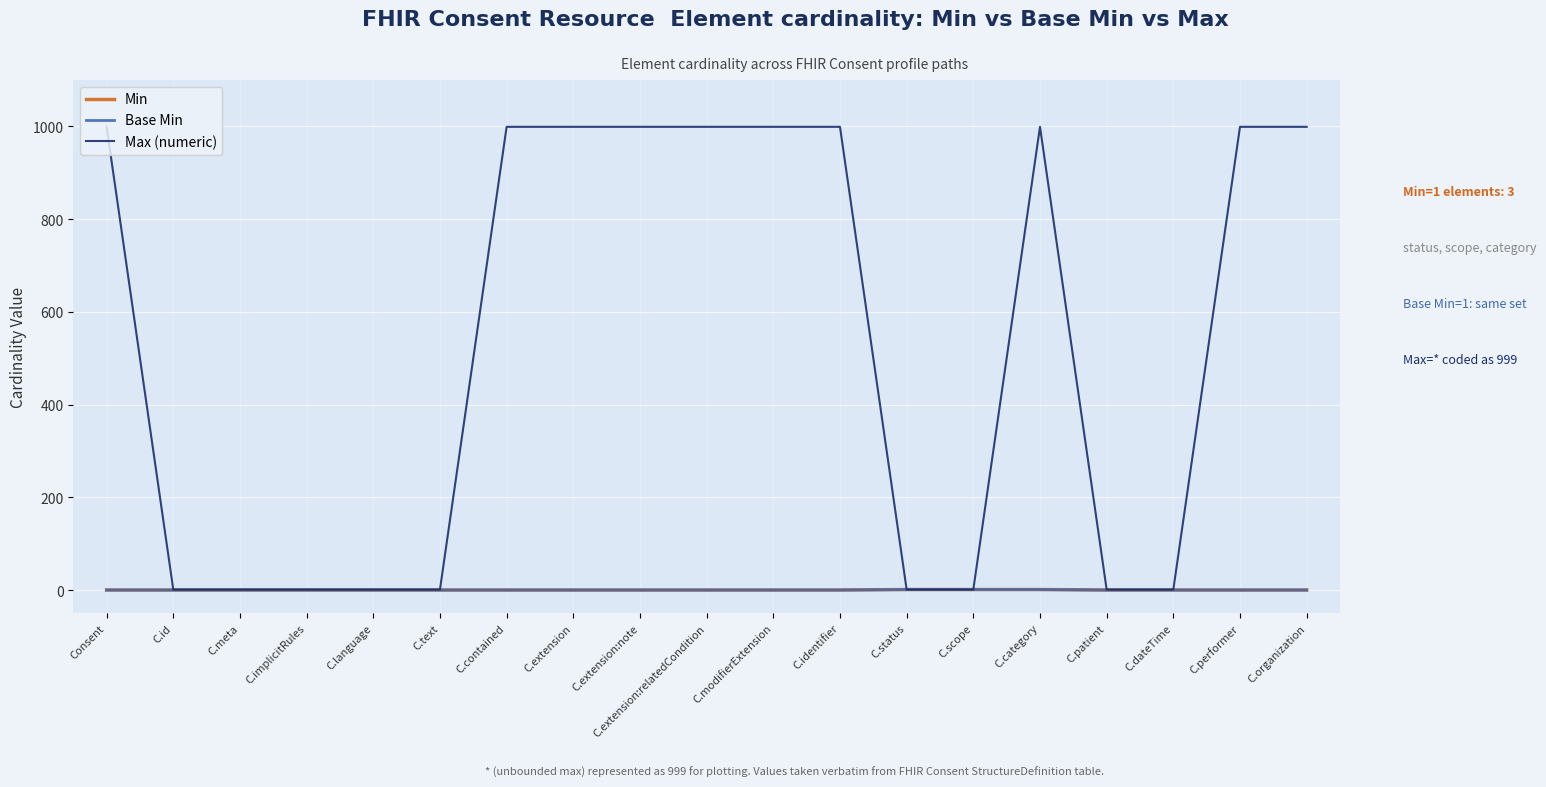

True or false: Max (numeric) and Base Min cross at least once.

False